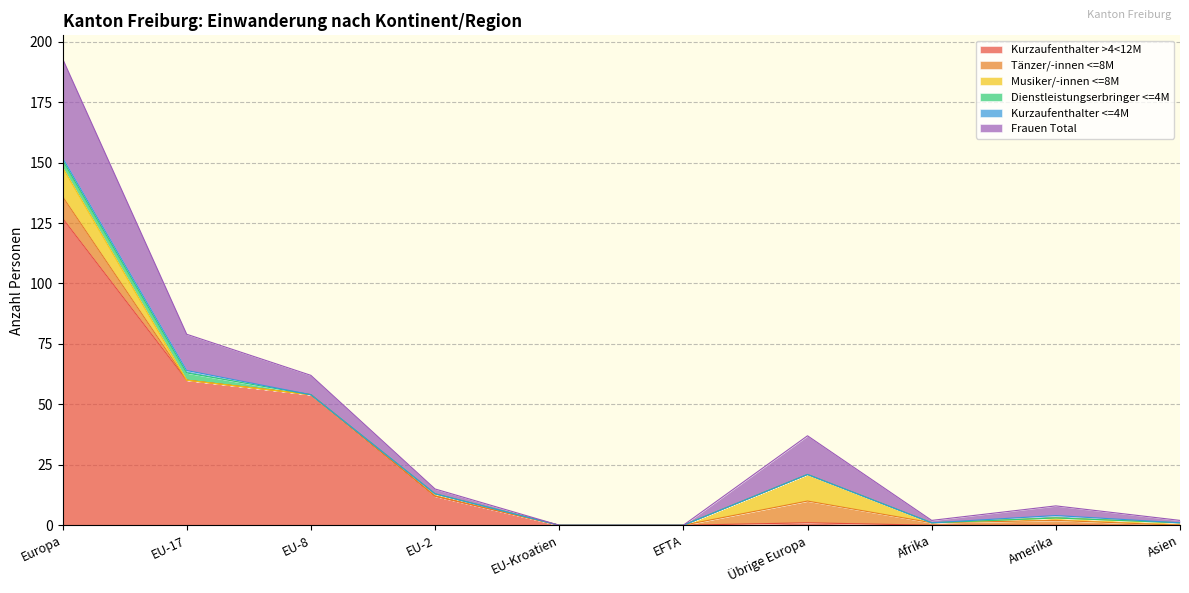

At which category does Kurzaufenthalter <=4M reach its first local peak?

Amerika